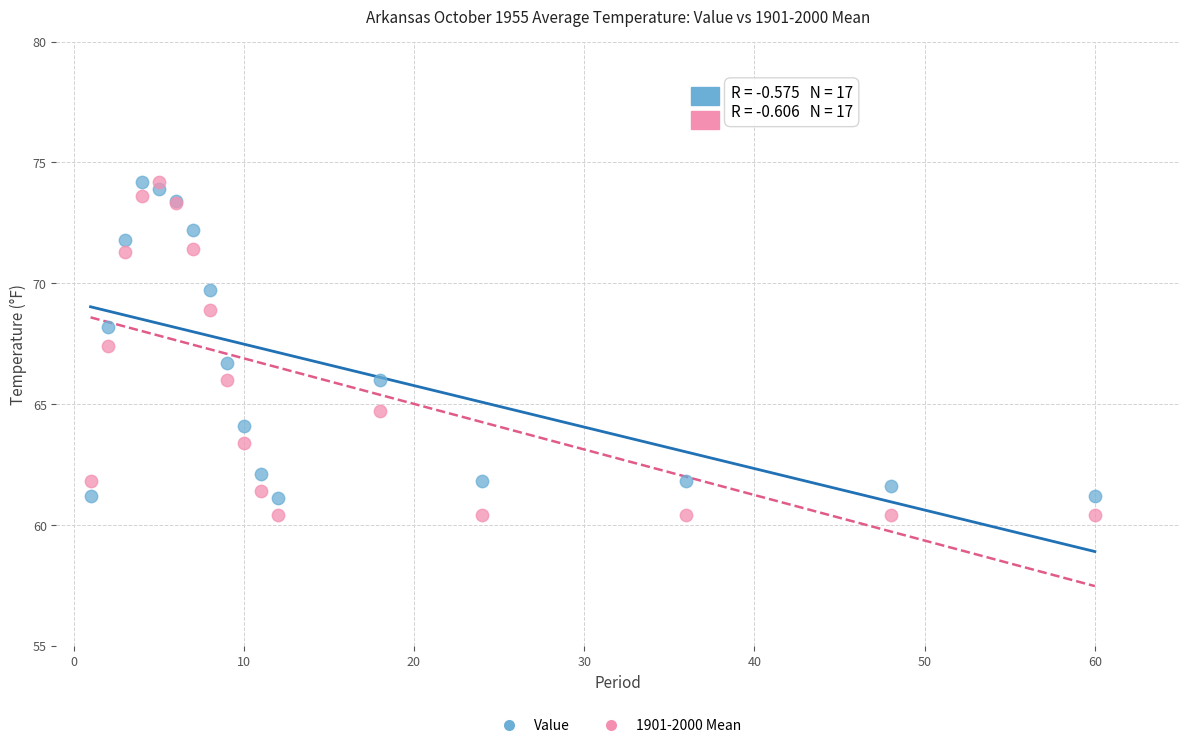

Which series has the largest Y range (max minus min)?

1901-2000 Mean